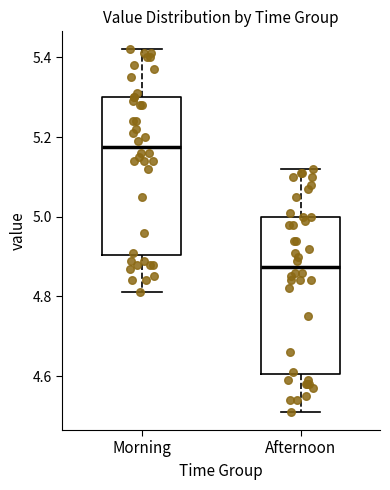

Reading left to right, transcribe this box plot: for each box, give where its median line is, the range the box spans, and where its two whiskers end, as read against the y-axis. The values are not printed on the chart, so give them approximately, as read against the axis.

Morning: median 5.18, box 4.90 to 5.30, whiskers 4.82 to 5.42
Afternoon: median 4.88, box 4.60 to 5.00, whiskers 4.52 to 5.12